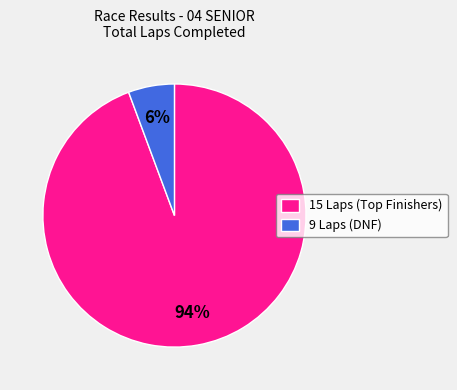

Rank the categories by value from lowest to highest.

9 Laps (DNF), 15 Laps (Top Finishers)